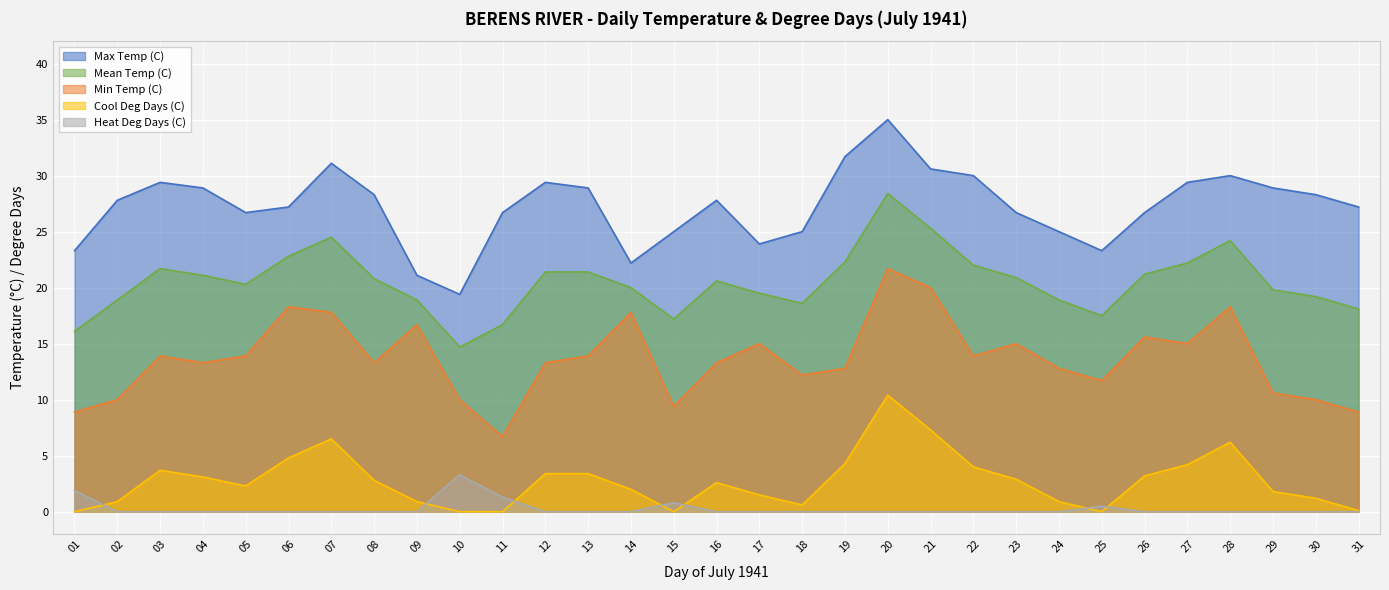

What is the value of the Min Temp (C) point at the 30th from the left?

10.0